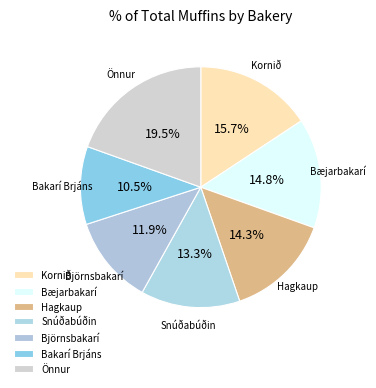

Count the number of slices in the pie.

7